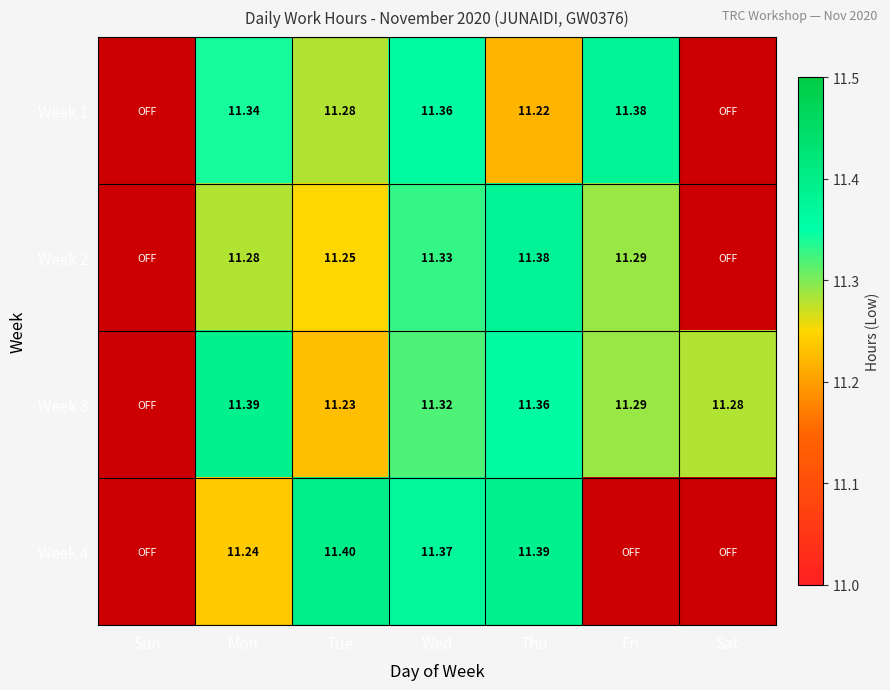

True or false: Week 2 has a value of 11.2 at Tue.

True